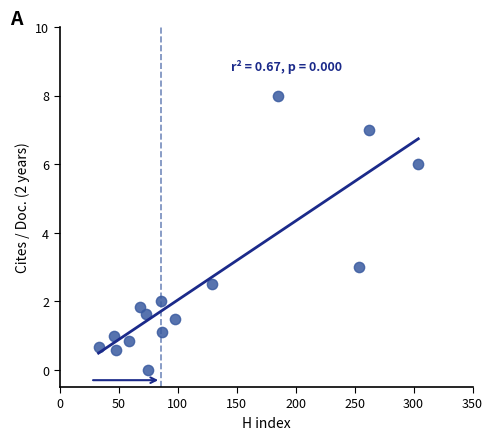

What is the range of Y values (max minus min)?

8.0